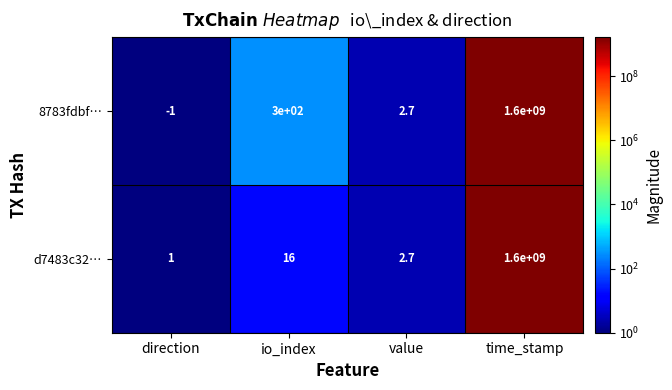

The value of d7483c32… at direction is 1.0. True or false?

True